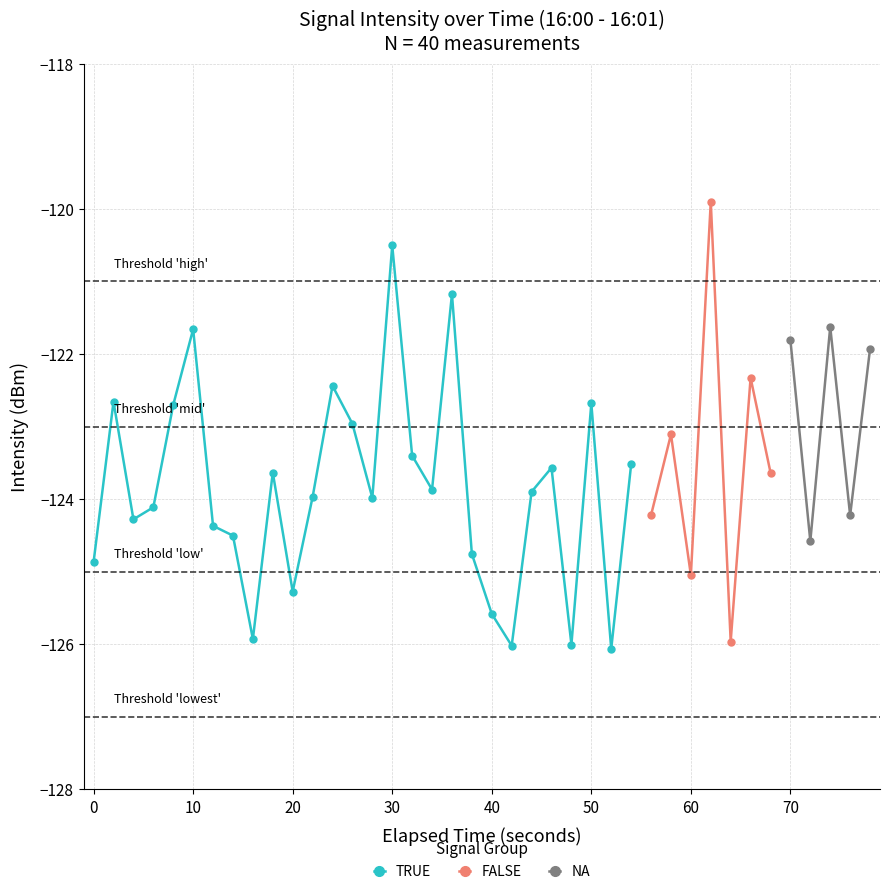

What is the difference between the values at 11 and 24?

2.0